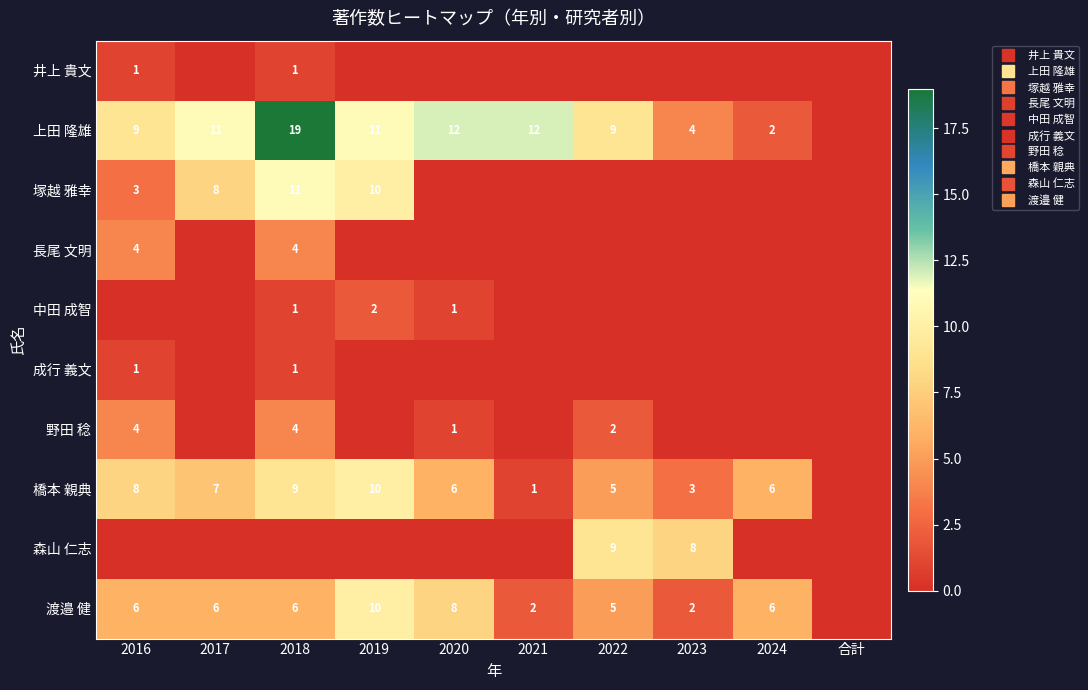

Which series changed the most between 2018 and 2021?

塚越 雅幸